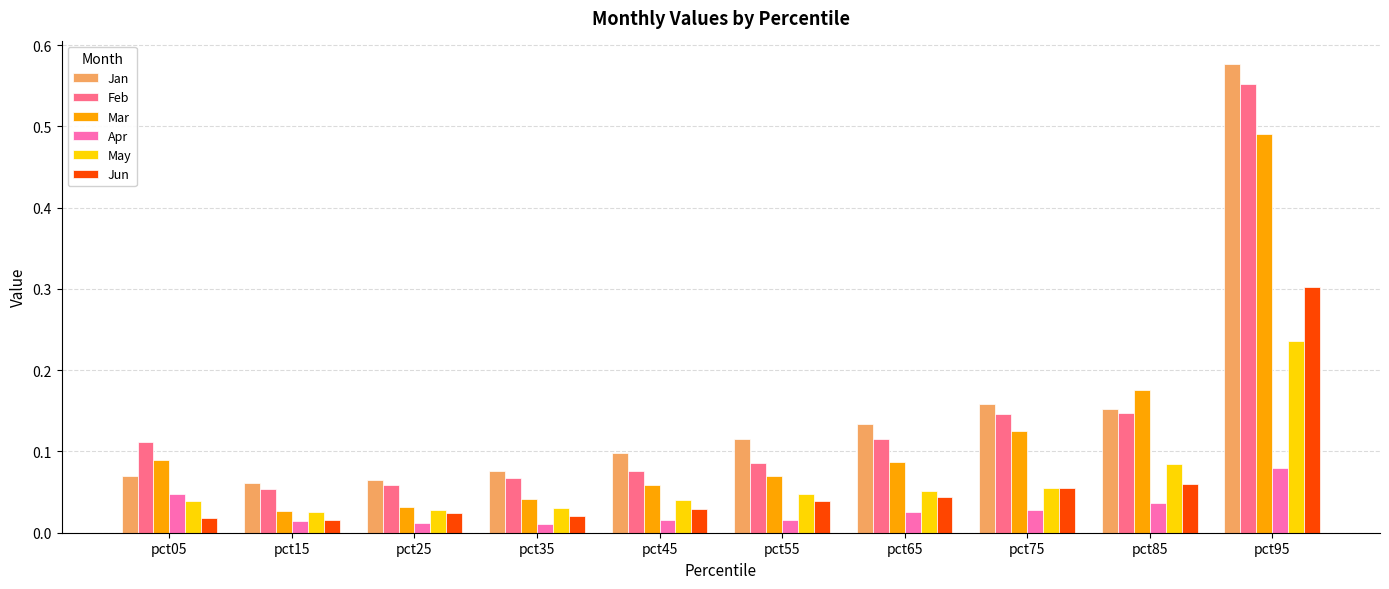

How many May values are between 0 and 1?

10